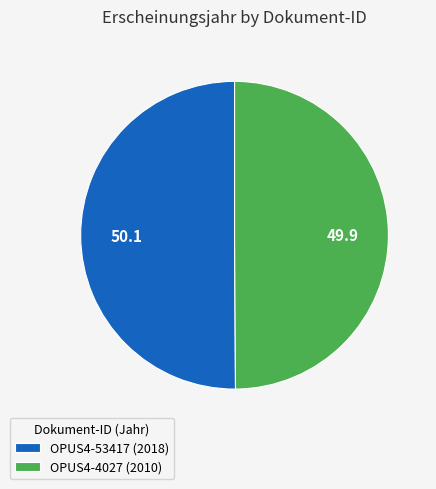

Is the sum of OPUS4-53417 (2018) and OPUS4-4027 (2010) greater than half?

Yes